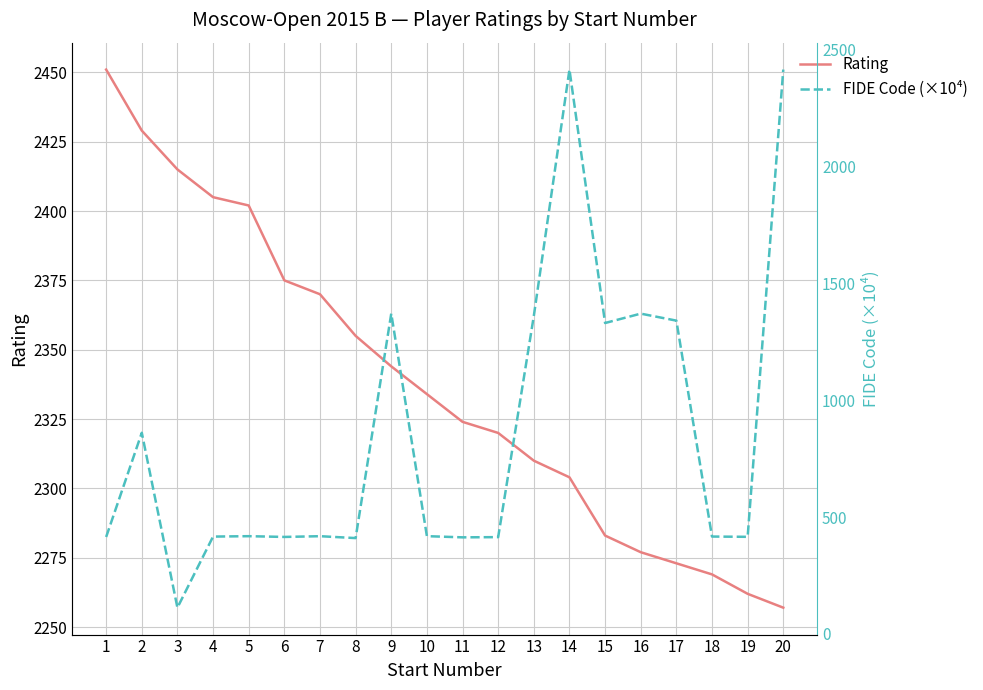

Which category has the highest value in the FIDE Code (×10⁴) series?

20